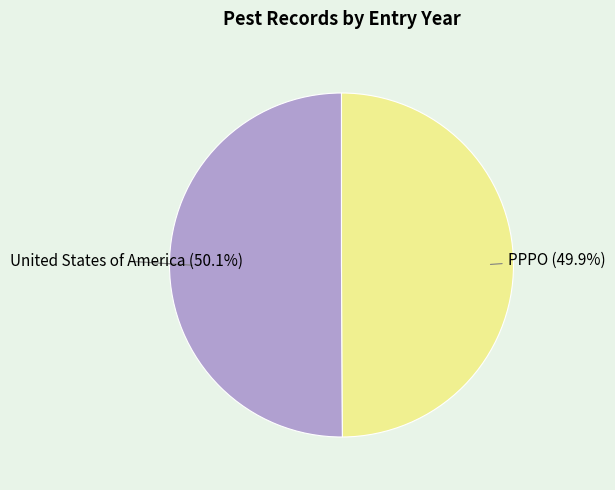

What portion of the pie excludes United States of America?

49.9%